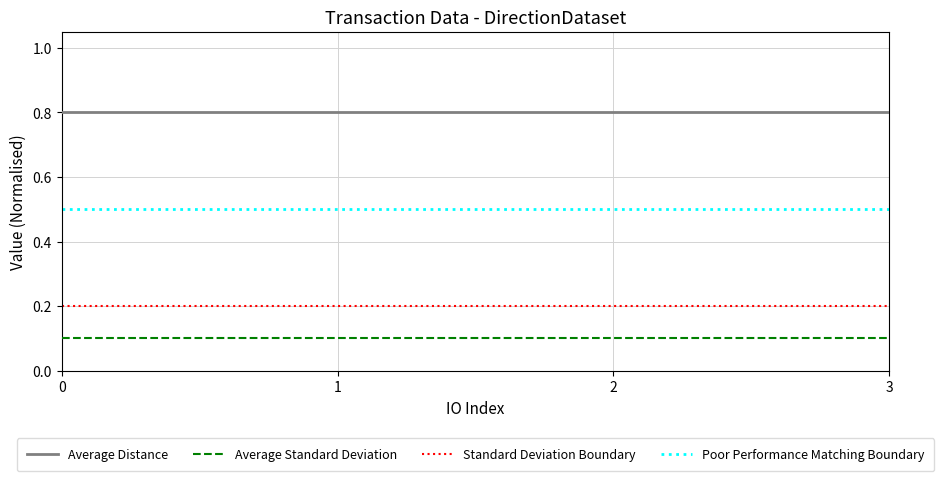

True or false: Standard Deviation Boundary has more than 1 interior local peaks.

False